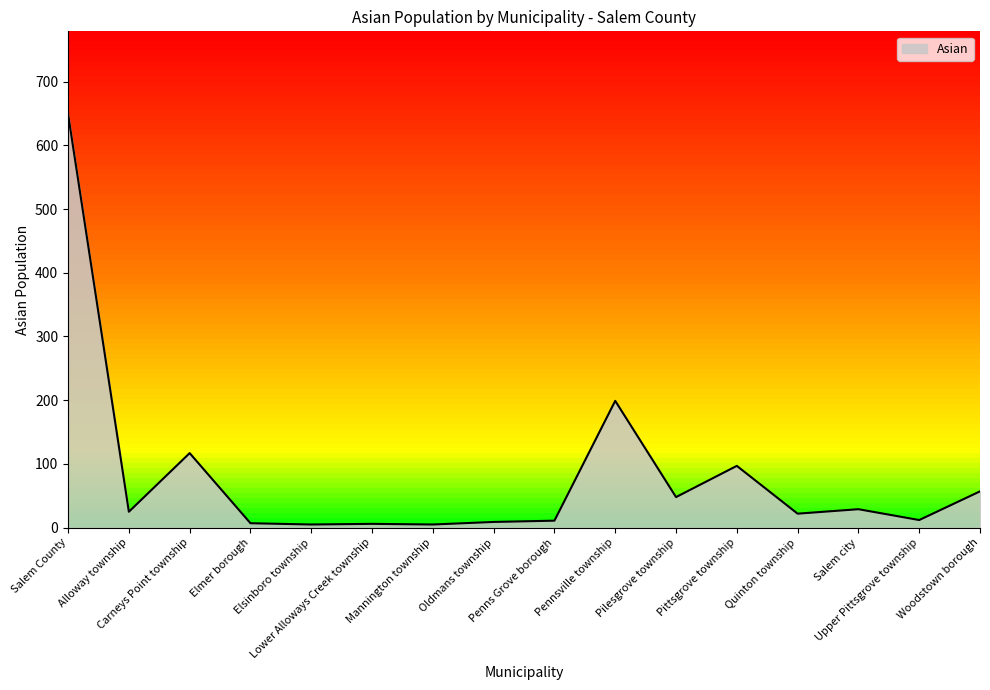

What is the maximum value shown in the chart?

649